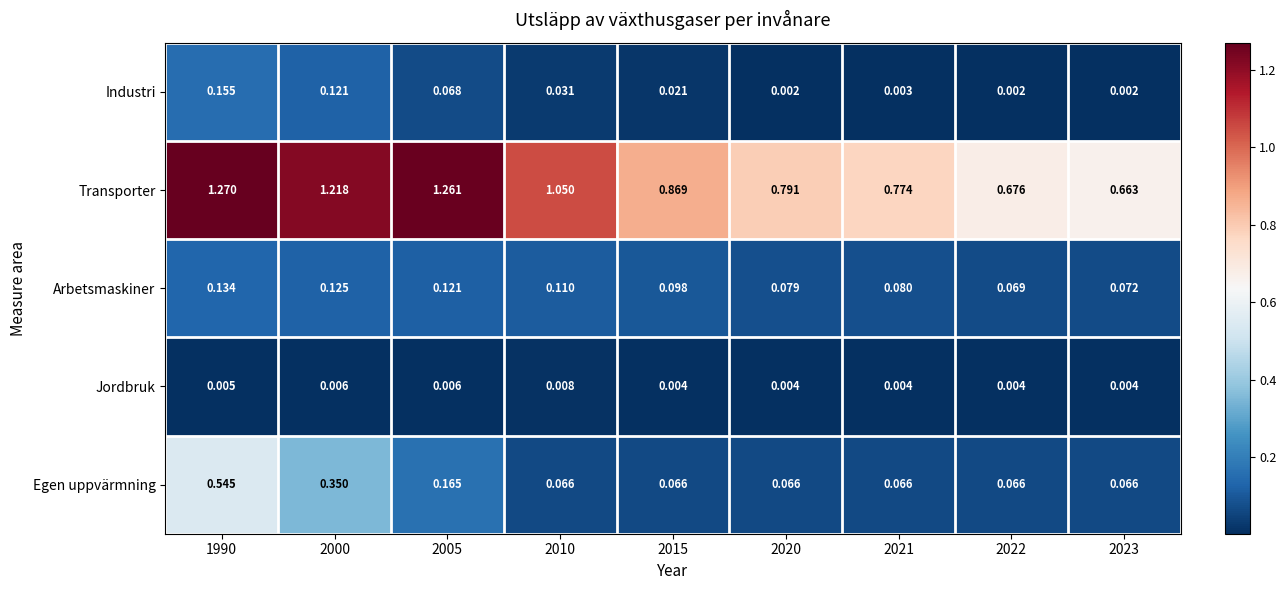

Between 2010 and 2021, which series saw the biggest shift?

Transporter